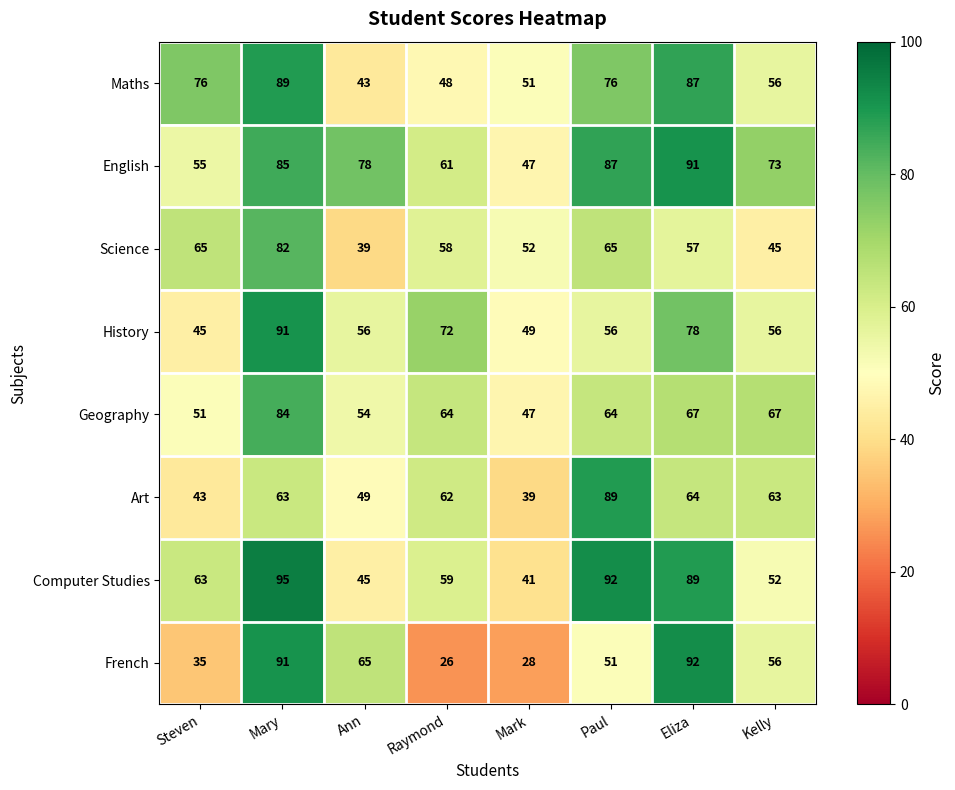

What is the lowest value of the Maths series?

43